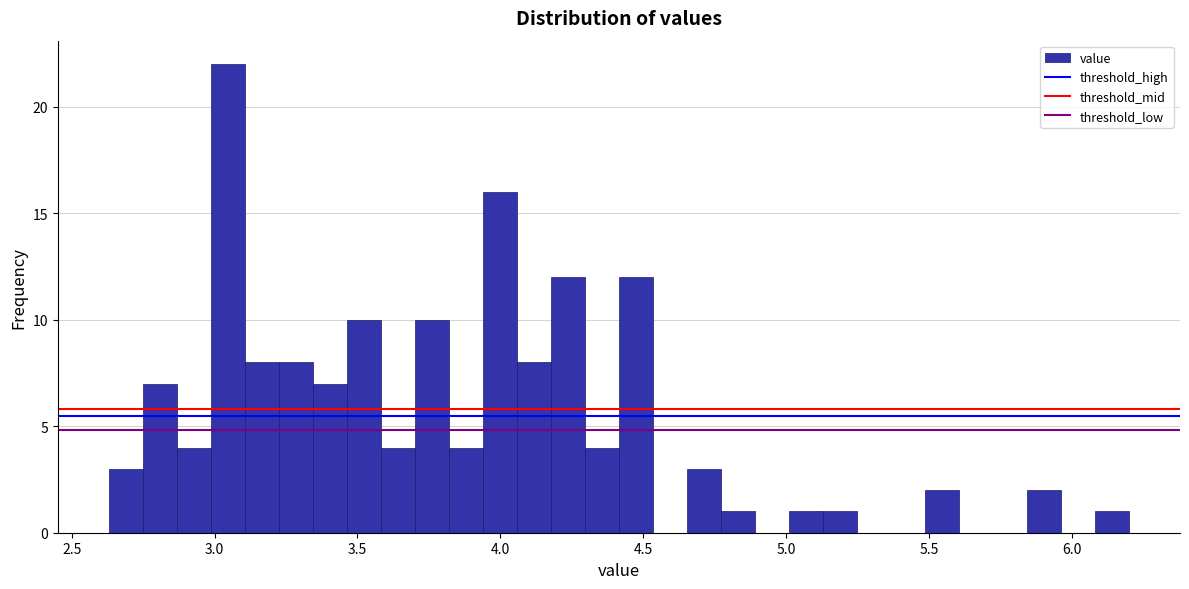

Read against the x-axis, roughly where is the centre of the tallest bar?

3.05